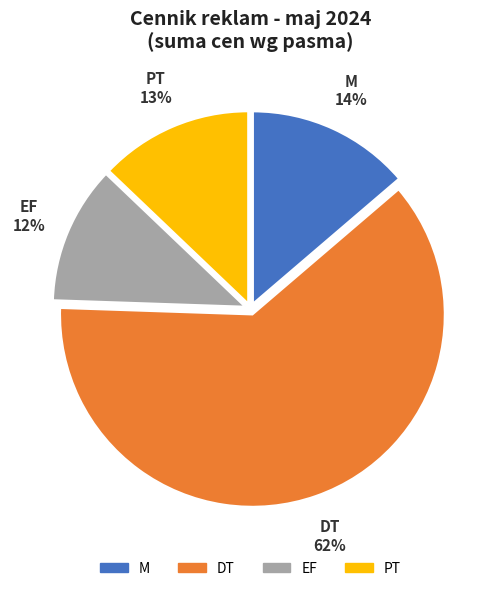

Rank the categories by value from highest to lowest.

DT, M, PT, EF